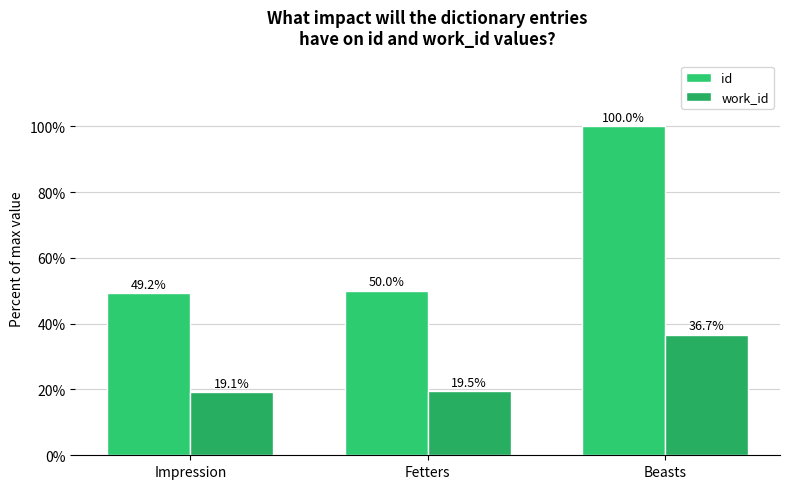

How many bars are there in total?

6